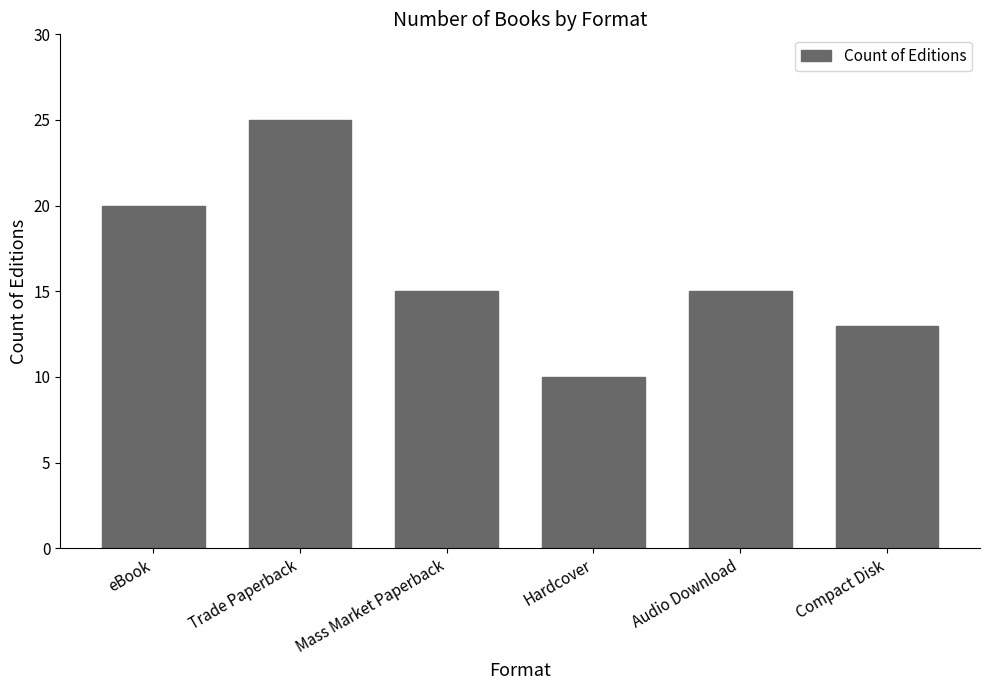

Does the chart contain stacked bars?

No